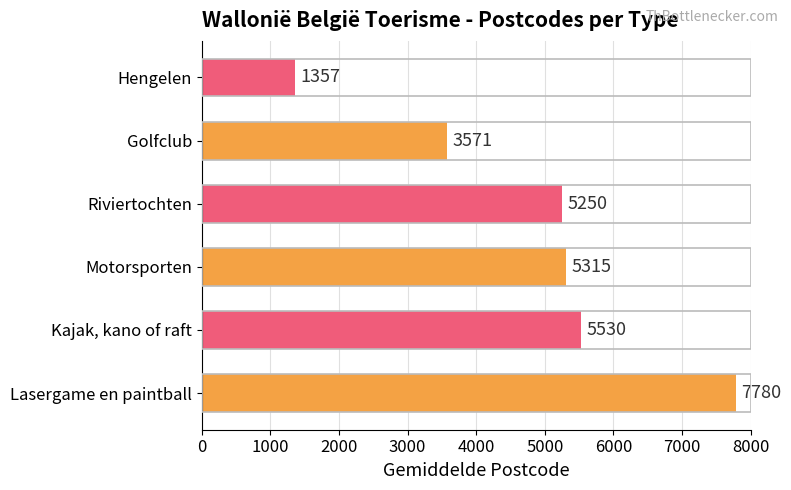

List the labels in order of value, smallest first.

Hengelen, Golfclub, Riviertochten, Motorsporten, Kajak, kano of raft, Lasergame en paintball